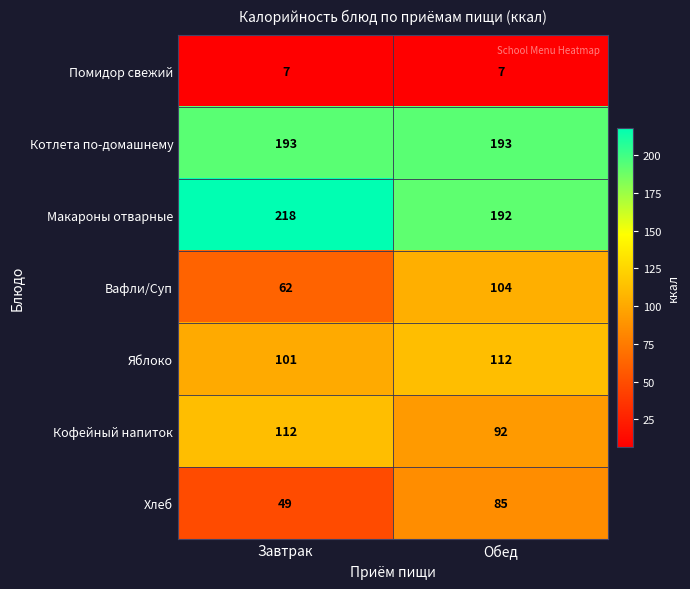

Reading left to right, extract all data points from this chart.

Помидор свежий: Завтрак=7	Обед=7
Котлета по-домашнему: Завтрак=193	Обед=193
Макароны отварные: Завтрак=218	Обед=192
Вафли/Суп: Завтрак=62	Обед=104
Яблоко: Завтрак=101	Обед=112
Кофейный напиток: Завтрак=112	Обед=92
Хлеб: Завтрак=49	Обед=85